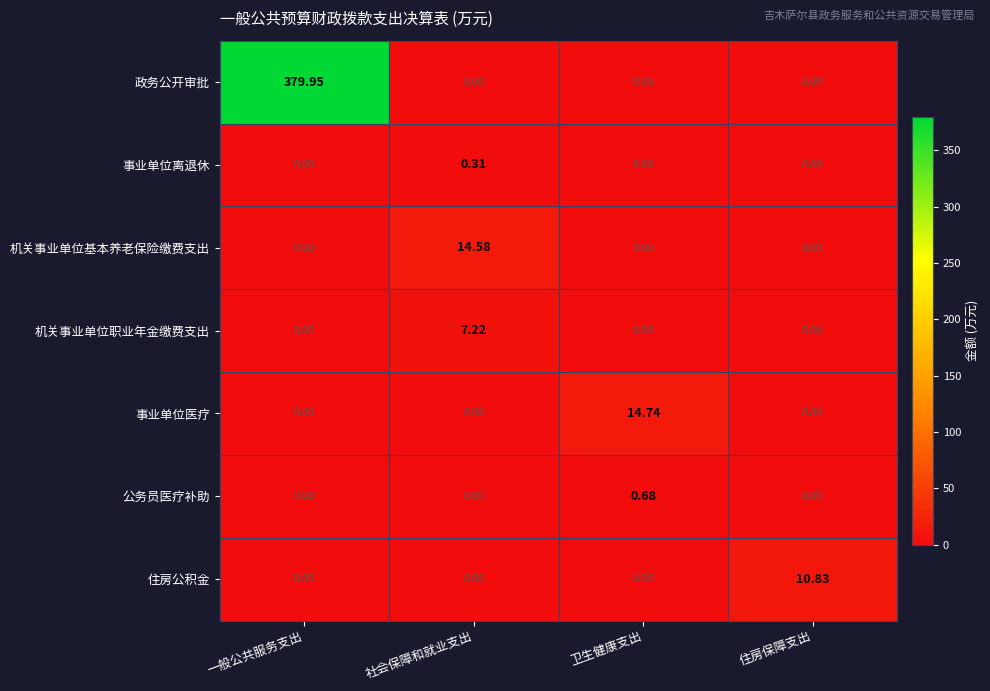

At which category is the sum across all series the highest?

一般公共服务支出